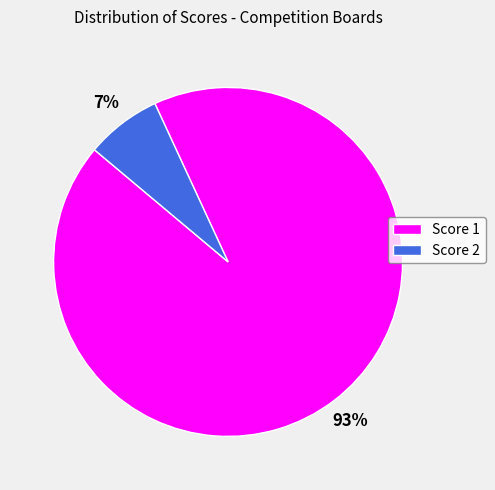

Which slice is the smallest?

Score 2